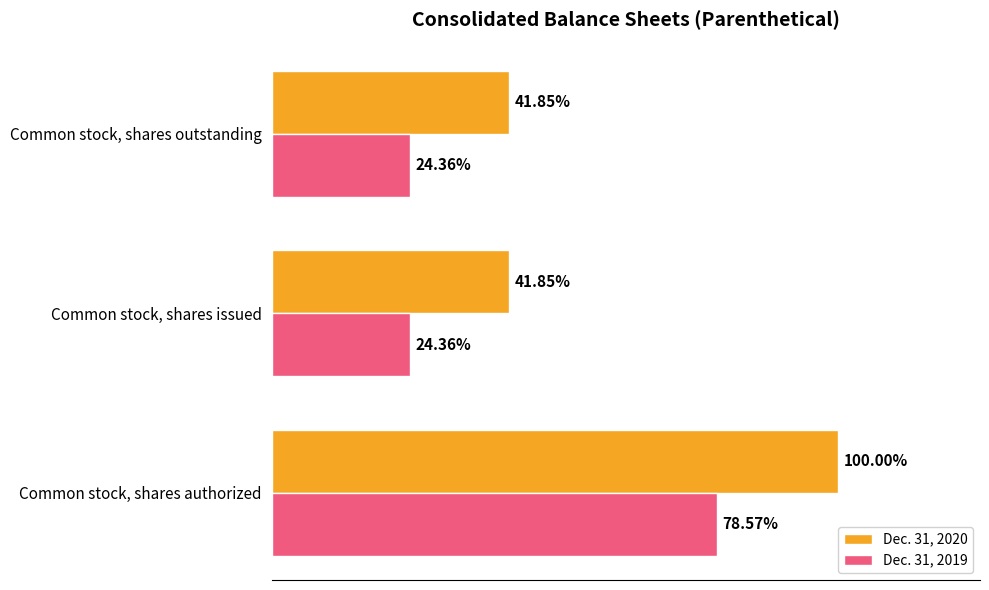

What are all the series names shown in the legend?

Dec. 31, 2020, Dec. 31, 2019